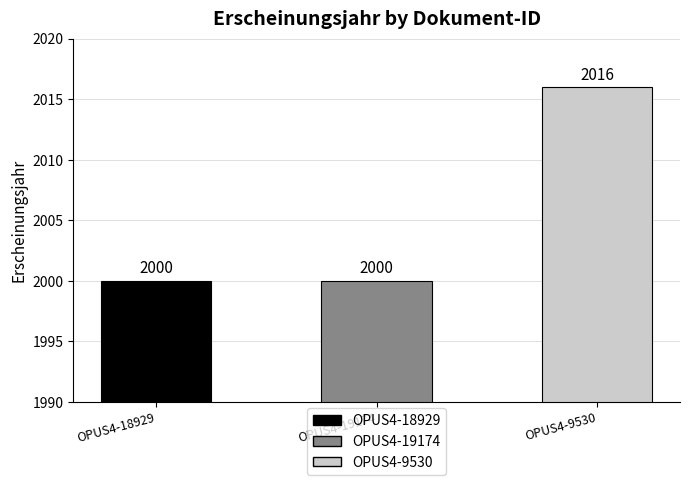

The value at OPUS4-19174 is 988. True or false?

False